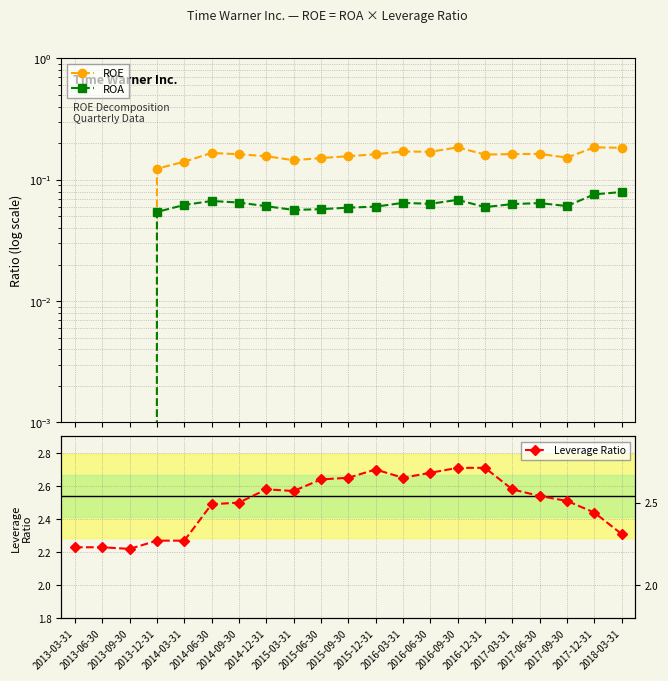

What is the total value across all series at 2013-12-31?

2.4